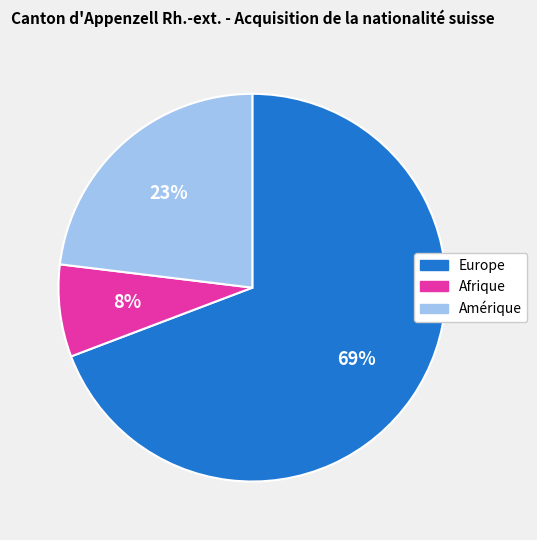

Which category has the biggest portion of the pie?

Europe